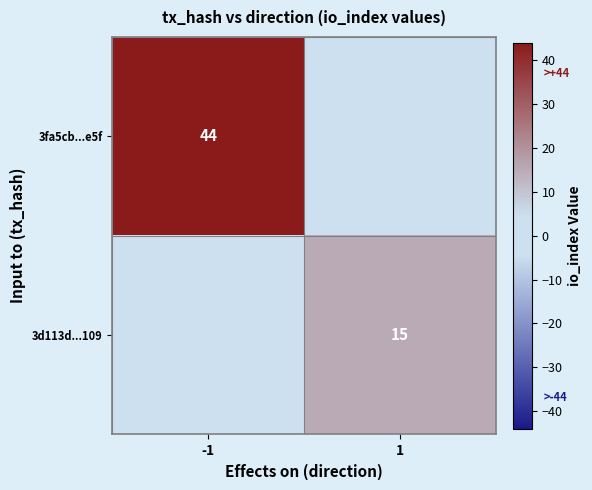

Is it true that 3fa5cb...e5f equals 44 at -1?

True